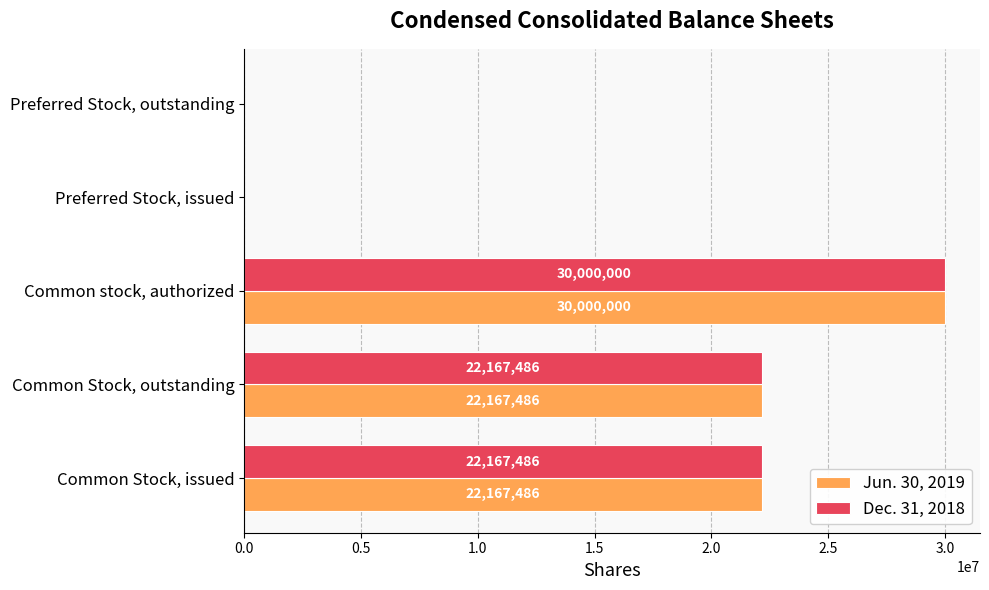

At which category does the chart reach its peak across all series?

Common stock, authorized